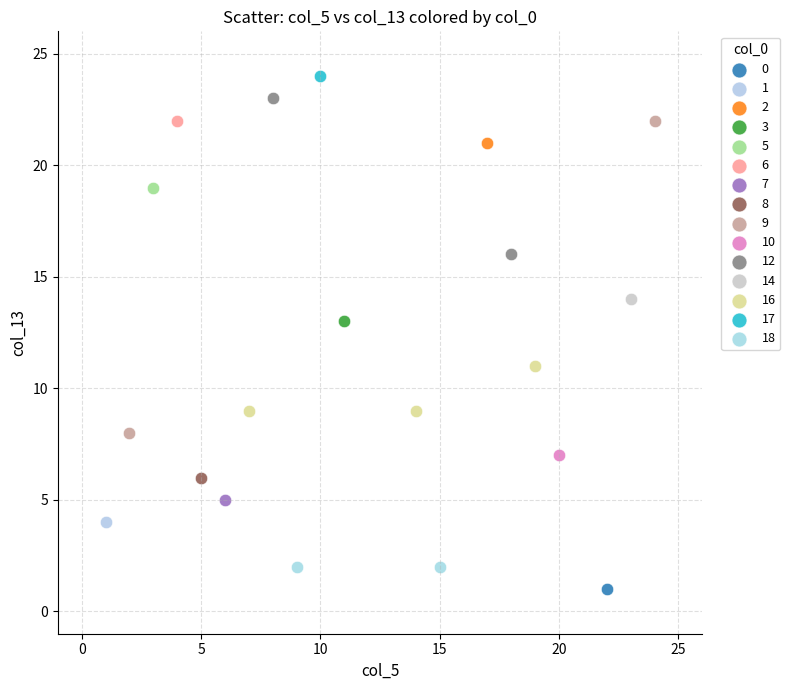

What are all the series names shown in the legend?

0, 1, 2, 3, 5, 6, 7, 8, 9, 10, 12, 14, 16, 17, 18